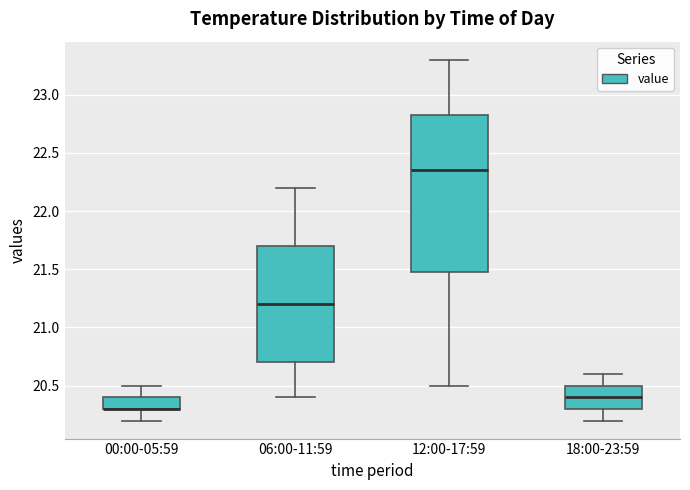

Reading left to right, transcribe this box plot: for each box, give where its median line is, the range the box spans, and where its two whiskers end, as read against the y-axis. The values are not printed on the chart, so give them approximately, as read against the axis.

00:00-05:59: median 20.30 (drawn on the box's lower edge), box 20.30 to 20.40, whiskers 20.20 to 20.50
06:00-11:59: median 21.20, box 20.70 to 21.70, whiskers 20.40 to 22.20
12:00-17:59: median 22.35, box 21.50 to 22.85, whiskers 20.50 to 23.30
18:00-23:59: median 20.40, box 20.30 to 20.50, whiskers 20.20 to 20.60